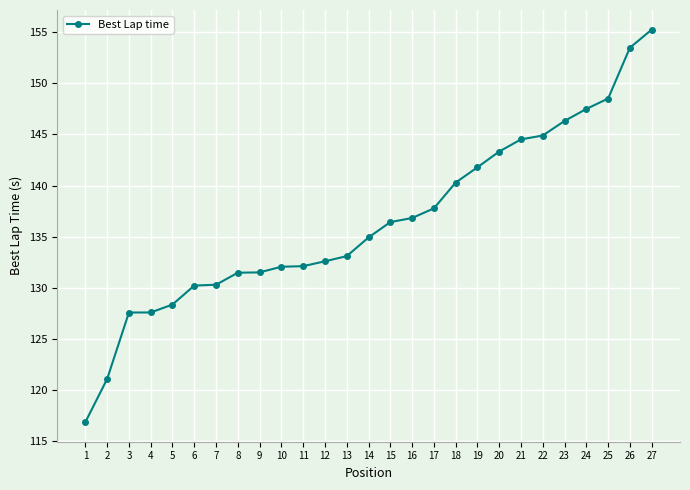

What is the average value?

136.5